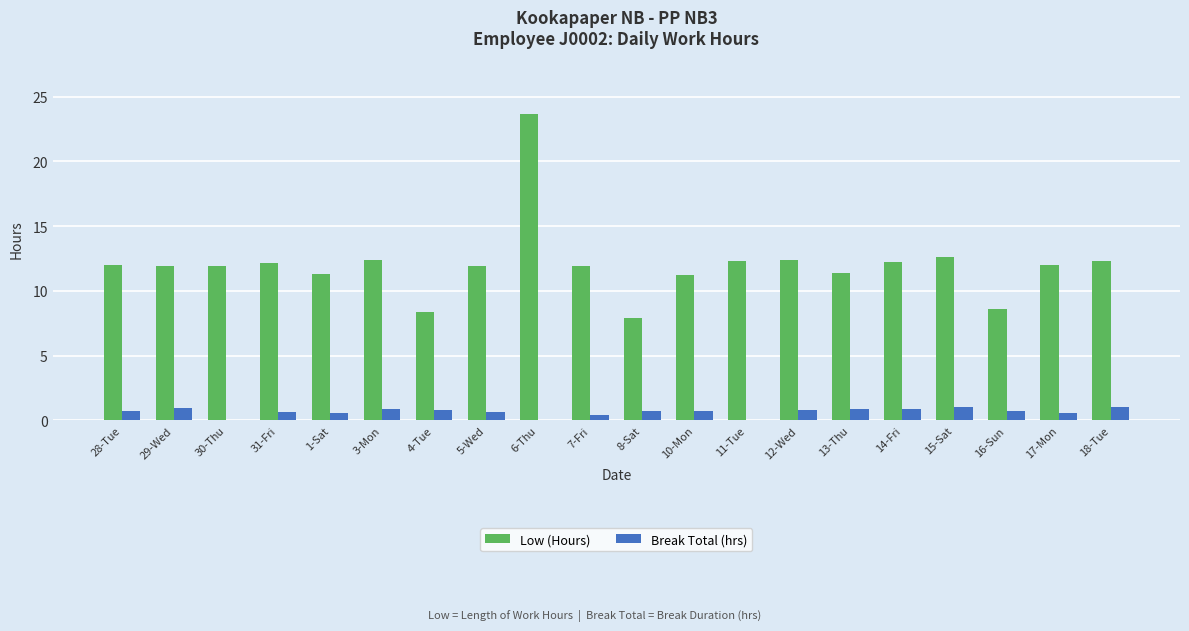

Is the value of Break Total (hrs) at 3-Mon greater than the value of Low (Hours) at 7-Fri?

No